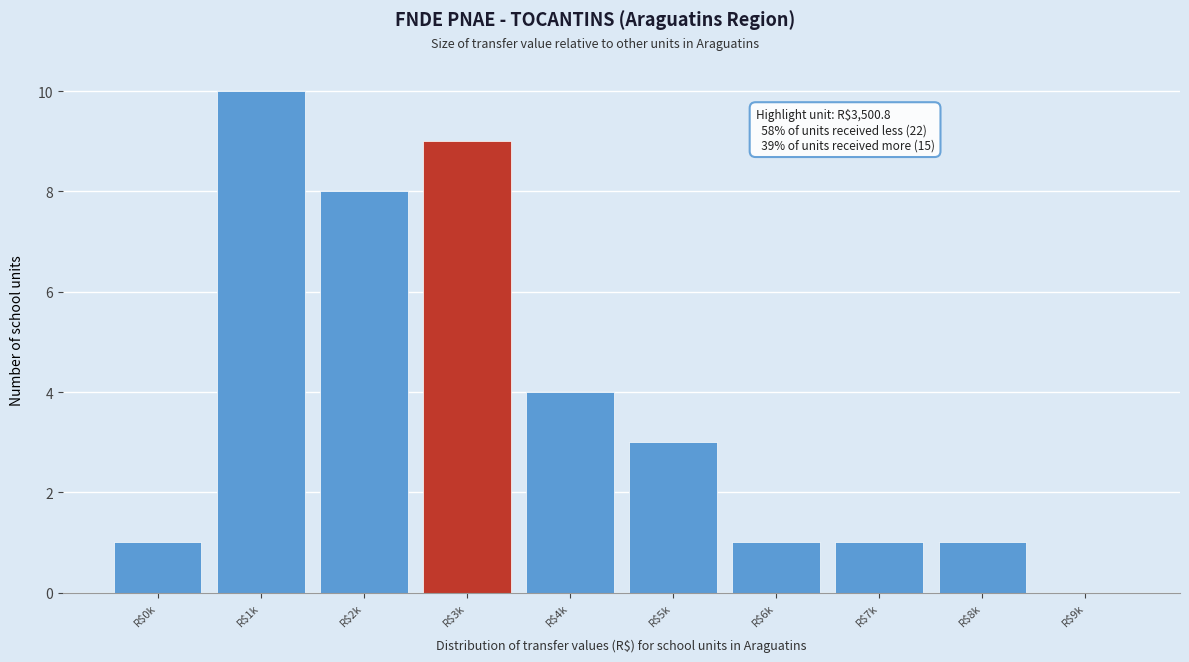

What is the sum of all values?

38